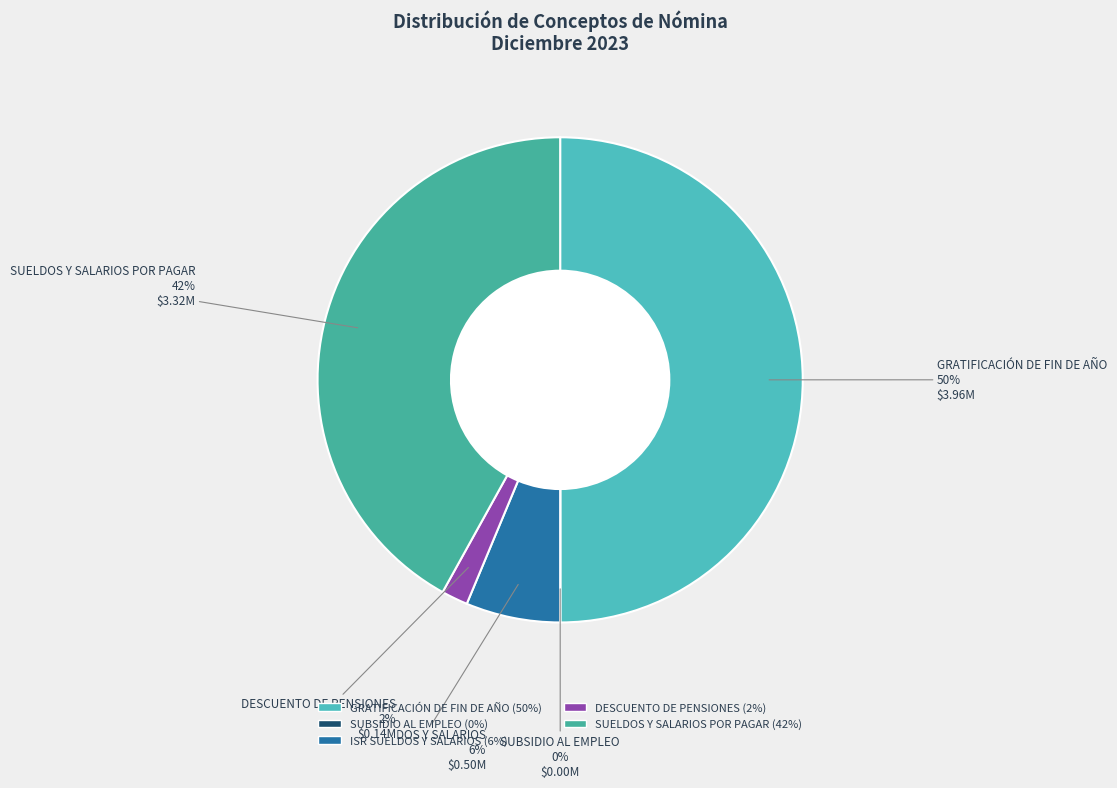

To the nearest percent, what is the average slice percentage?

20%